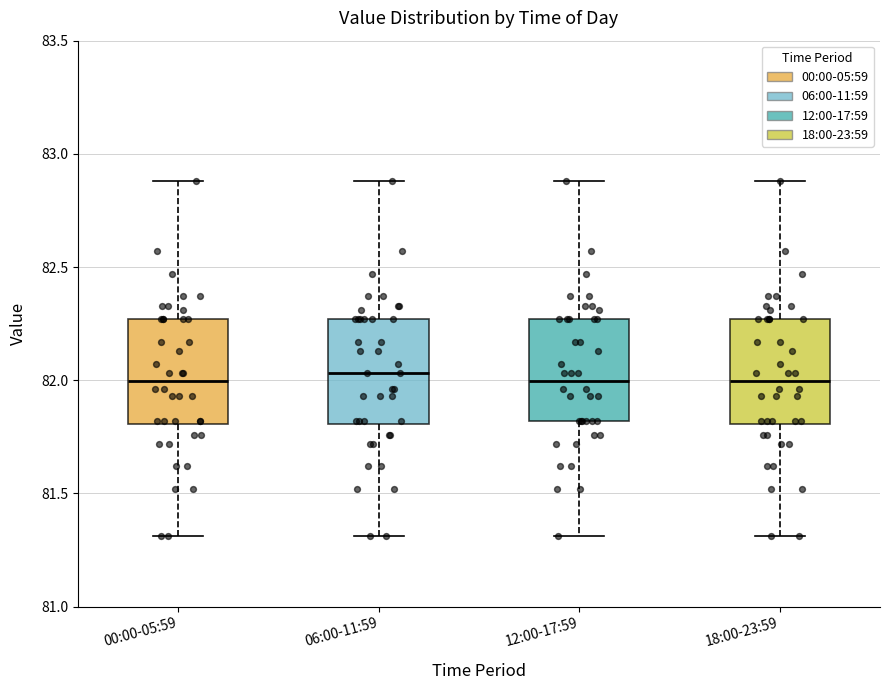

Reading left to right, read every box against the y-axis: the position of its median line, the range the box covers, and the ends of its whiskers. The values are not printed on the chart, so give them approximately, as read against the axis.

00:00-05:59: median 82.00, box 81.80 to 82.25, whiskers 81.30 to 82.90
06:00-11:59: median 82.05, box 81.80 to 82.25, whiskers 81.30 to 82.90
12:00-17:59: median 82.00, box 81.80 to 82.25, whiskers 81.30 to 82.90
18:00-23:59: median 82.00, box 81.80 to 82.25, whiskers 81.30 to 82.90